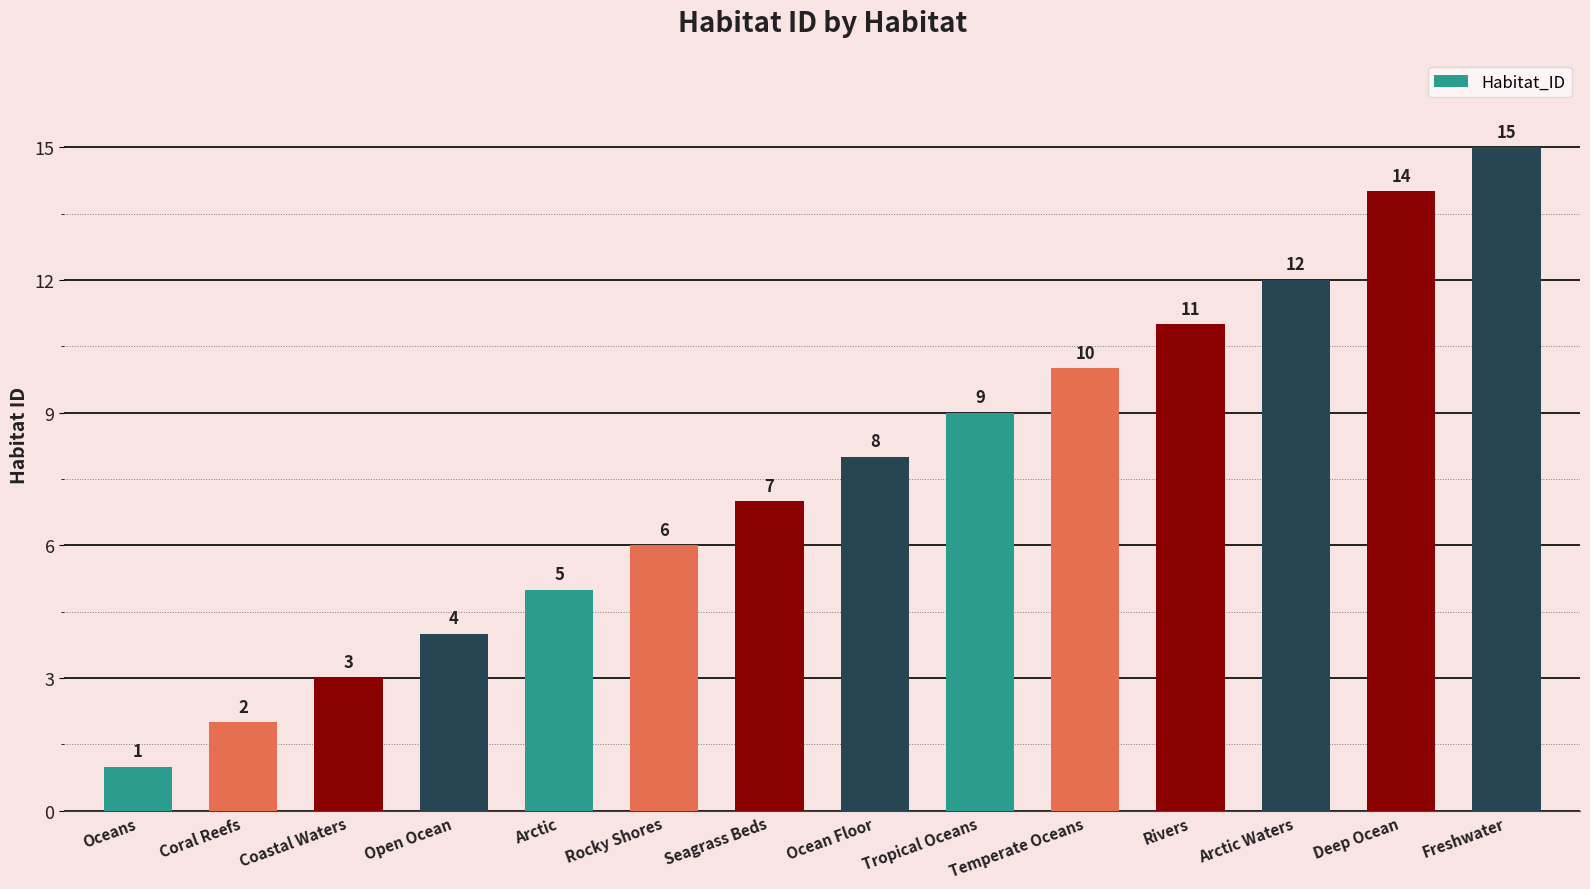

What is the difference between the maximum and second lowest values?

13